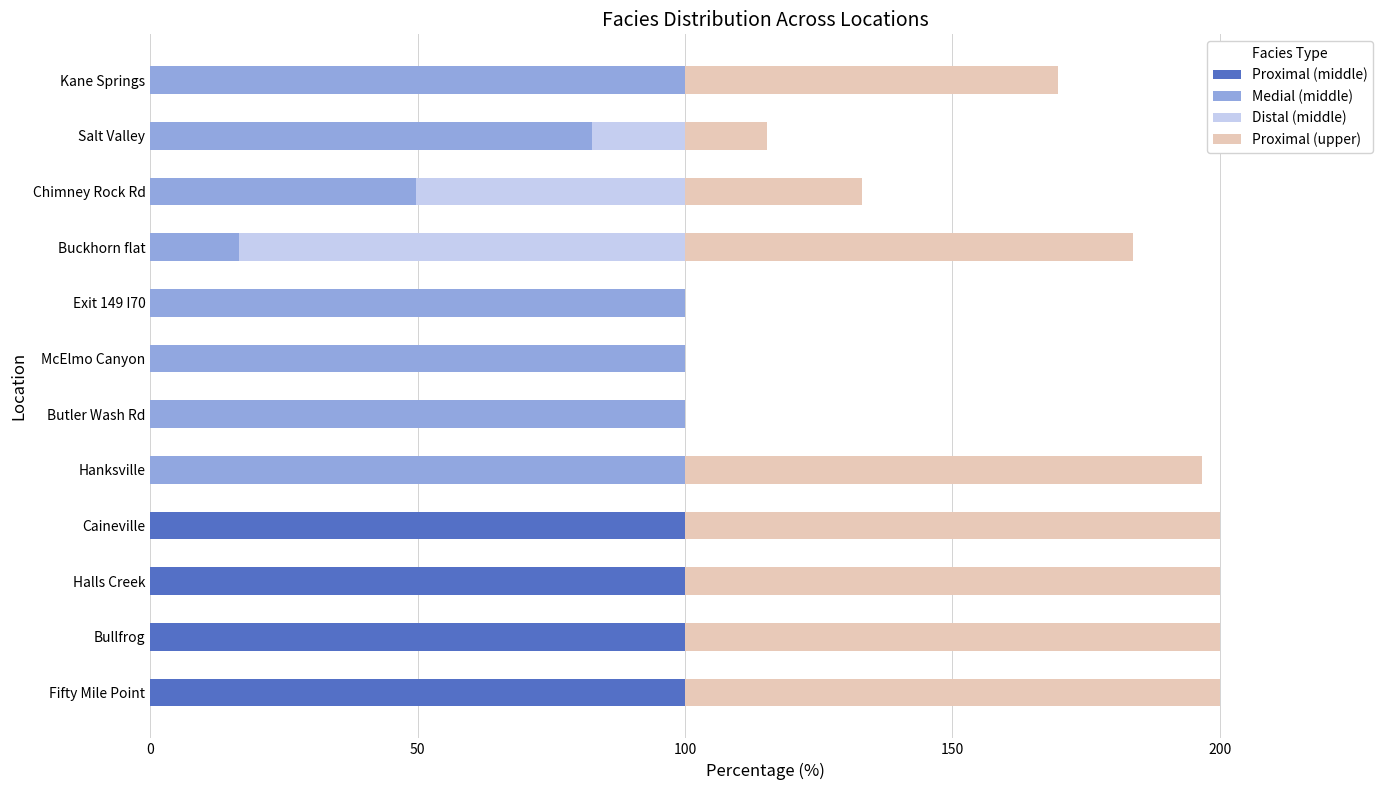

What are all the series names shown in the legend?

Proximal (middle), Medial (middle), Distal (middle), Proximal (upper)